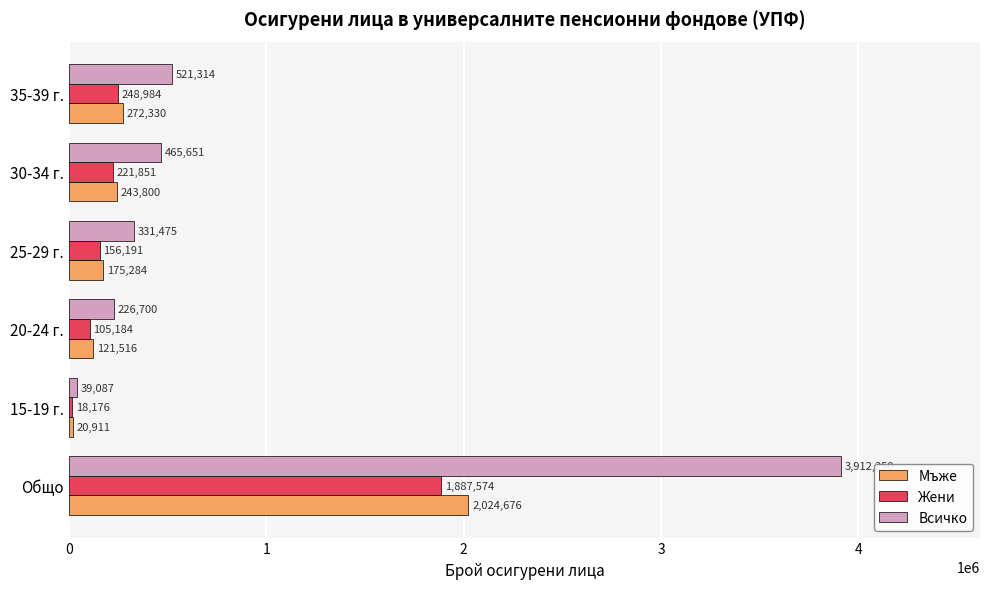

At which category does the chart reach its minimum across all series?

15-19 г.